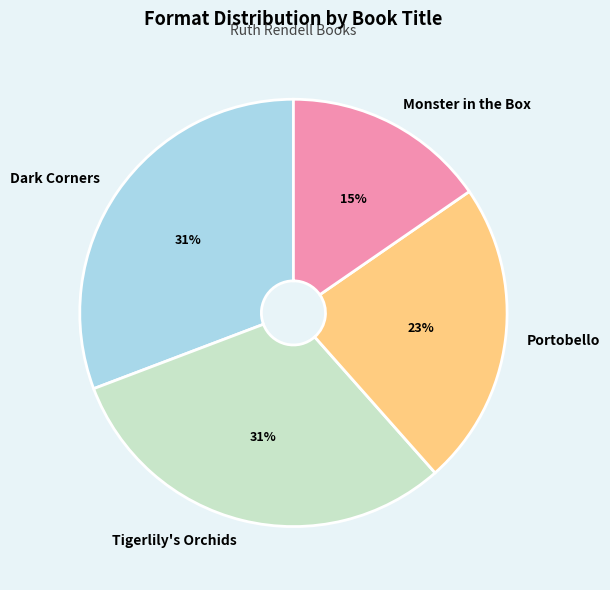

Do Monster in the Box and Portobello together represent more than half of the pie?

No